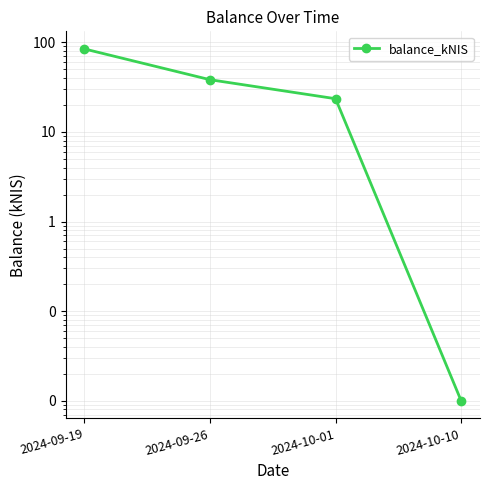

Rank the categories by value from highest to lowest.

2024-09-19, 2024-09-26, 2024-10-01, 2024-10-10